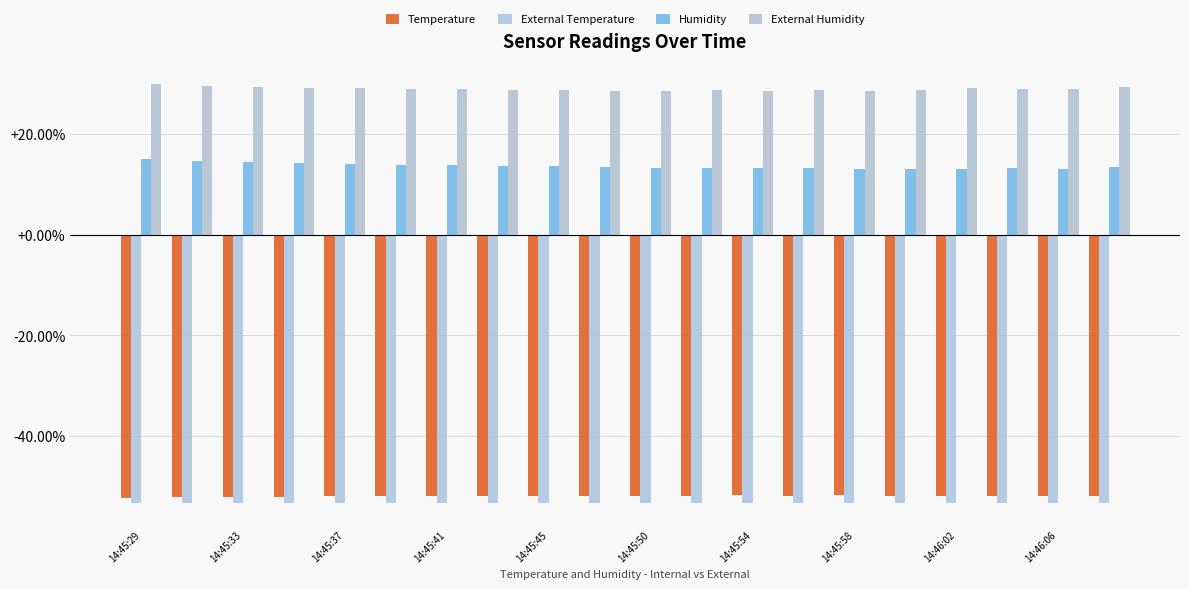

Which series has the widest spread of values?

Humidity